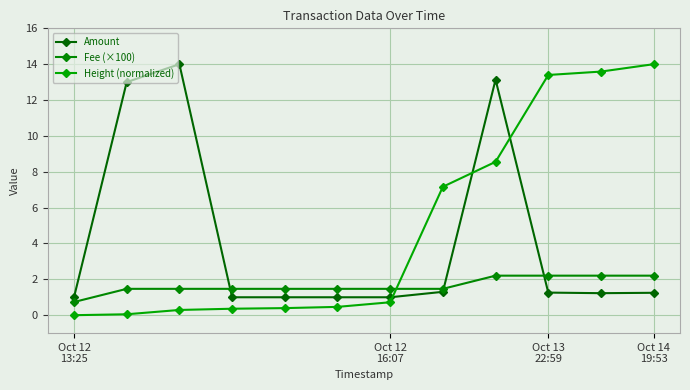

What is the value of the Amount point at the 6th from the left?

1.0